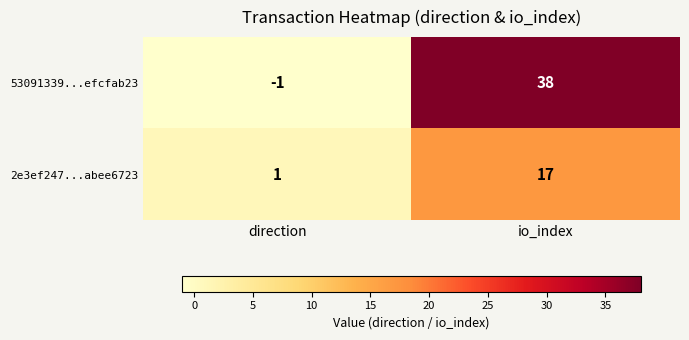

What is the average value of the 2e3ef247...abee6723 series?

9